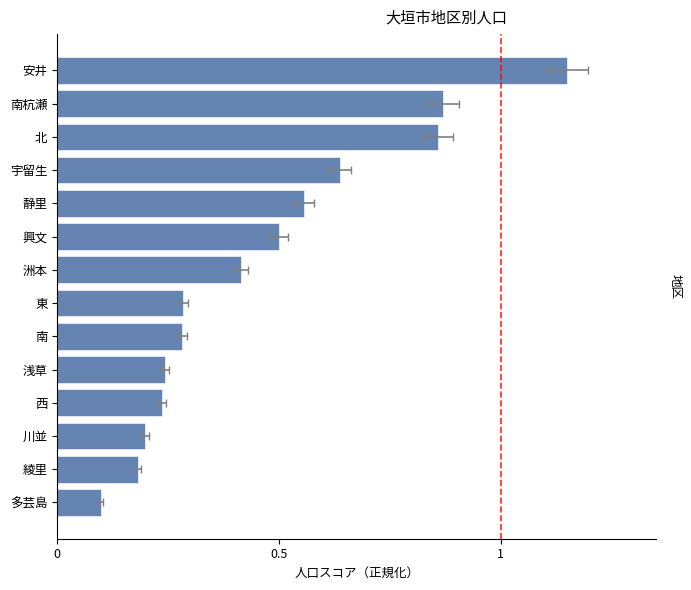

What is the smallest value displayed?

0.1